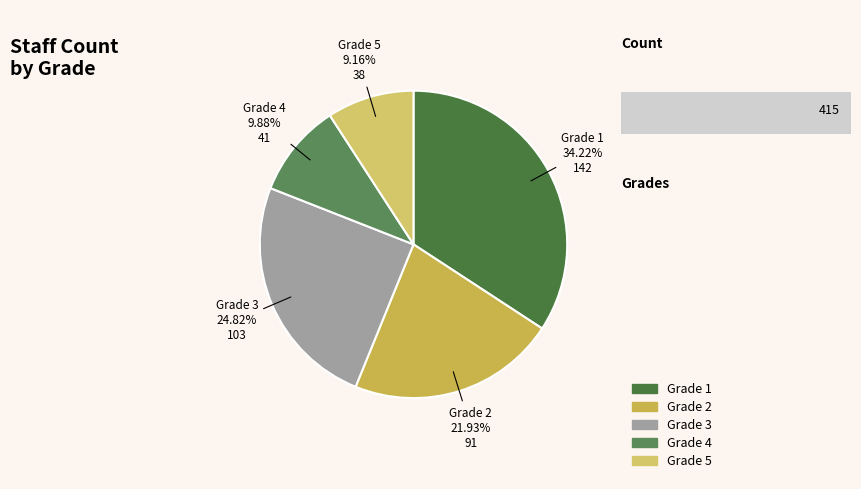

Is there a majority slice in this chart?

No